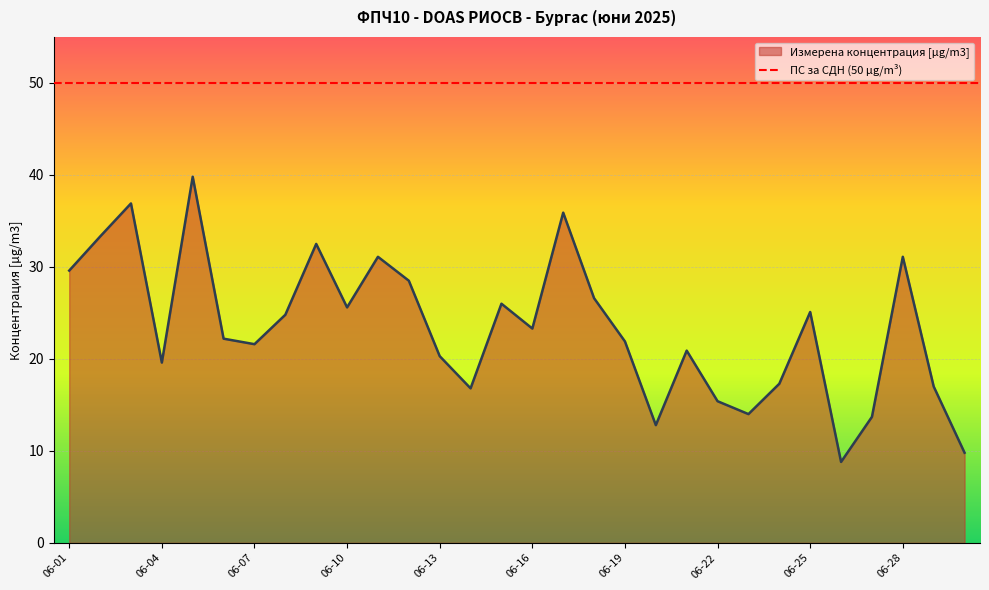

What is the difference between the values at 2025-06-23 and 2025-06-12?

14.5